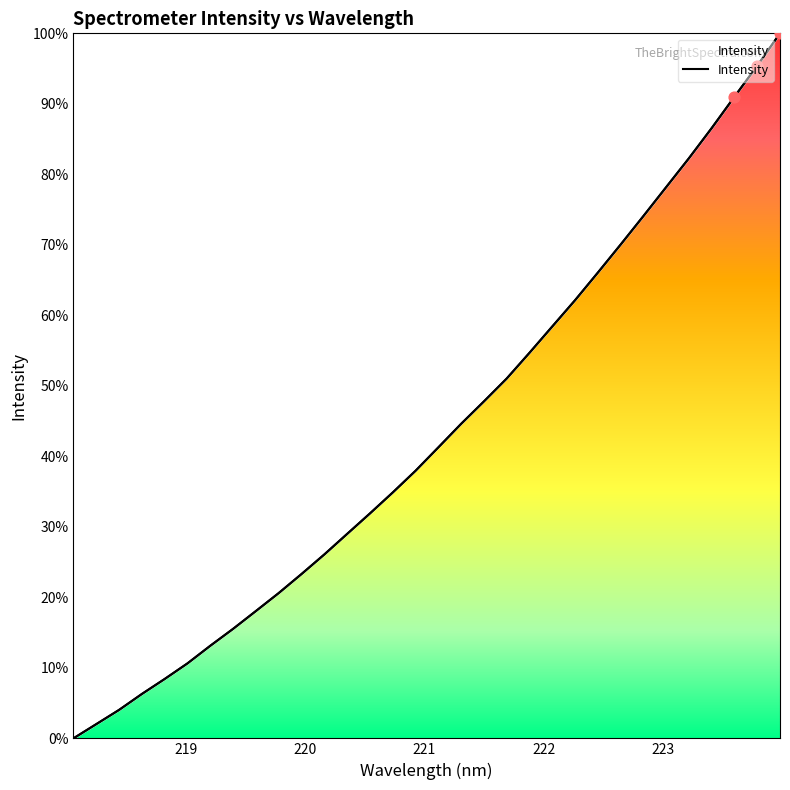

Approximately how many times larger is the value at 221.3083 compared to 221.6902?

0.9